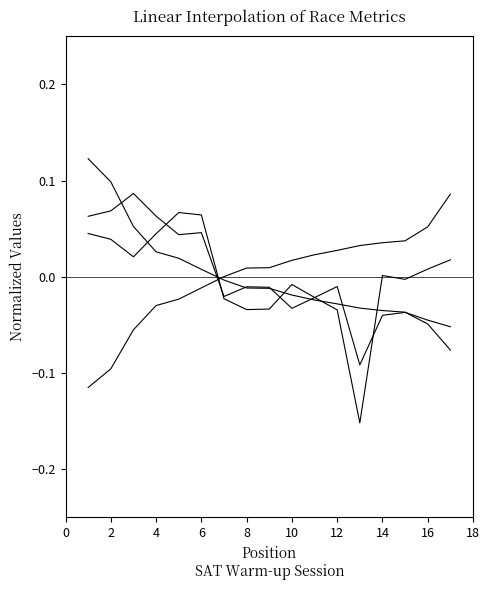

What is the greatest value displayed?

0.1